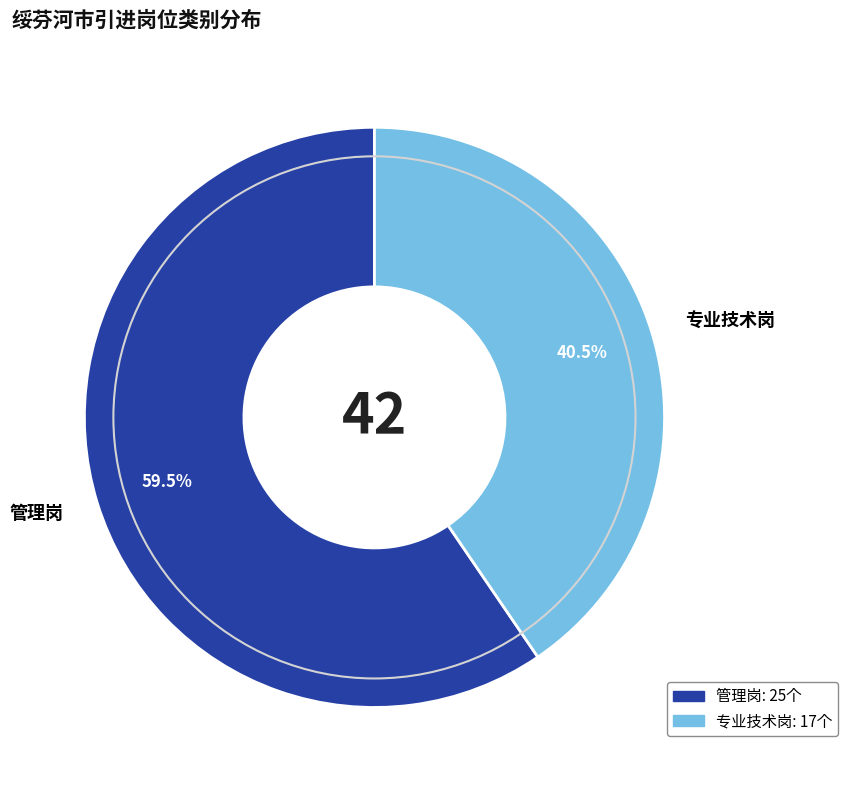

To the nearest percent, what is the difference between the 专业技术岗 and 管理岗 slice percentages?

19%